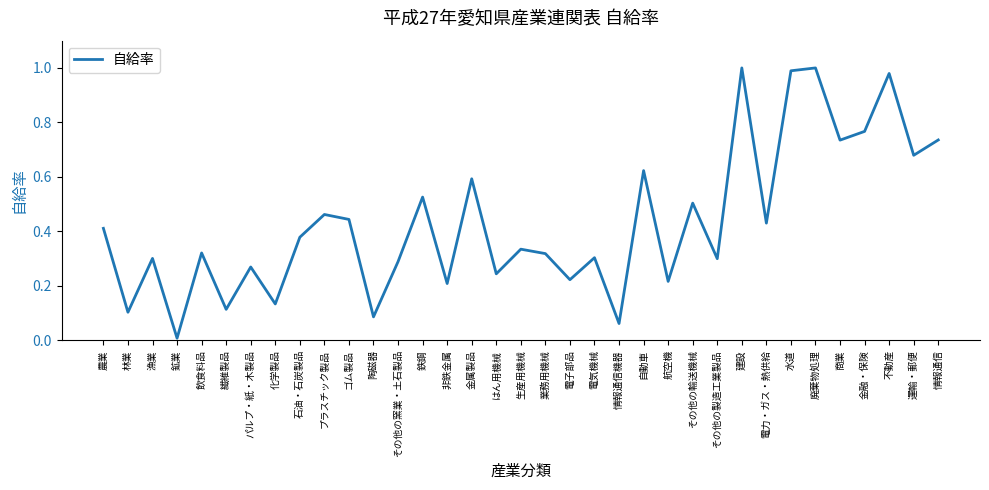

Which has a higher value, 情報通信機器 or その他の製造工業製品?

その他の製造工業製品